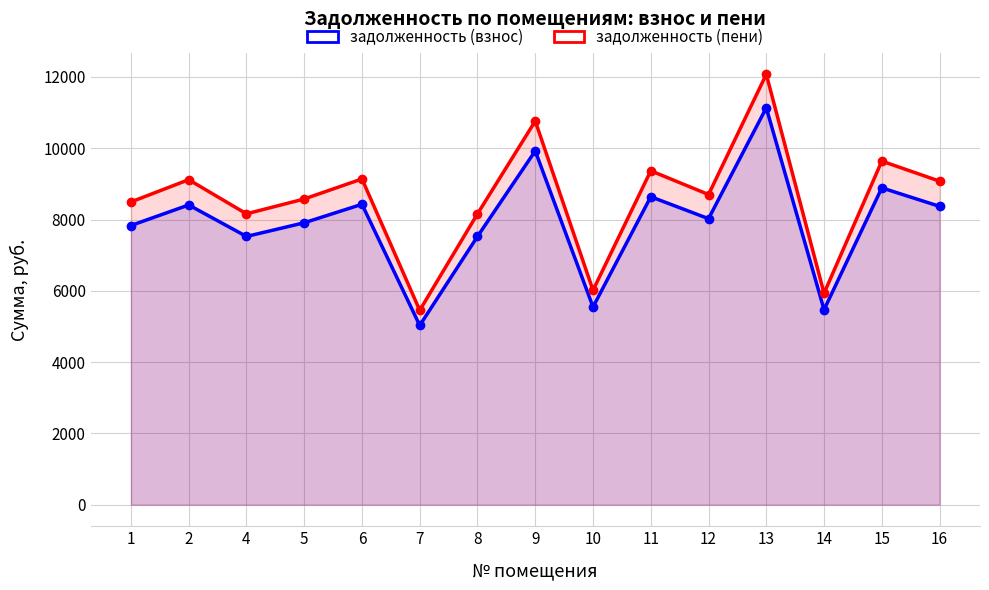

True or false: задолженность (взнос) has a value of 8025.6 at 12.

True